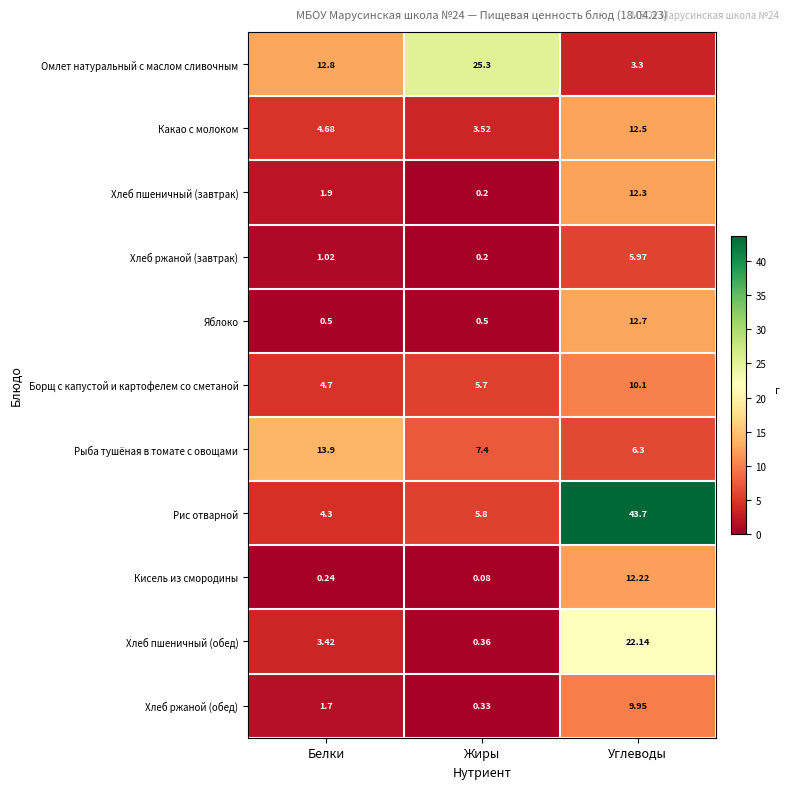

Which series has the widest spread of values?

Рис отварной